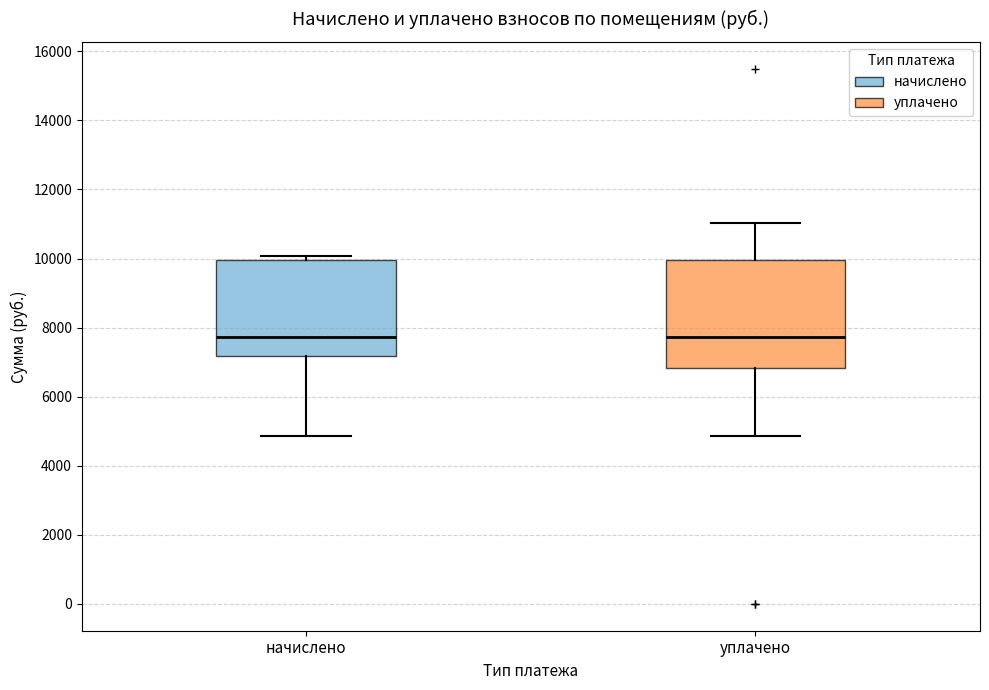

Where is the upper edge of the box for уплачено on the y-axis? The values are not printed on the chart, so give them approximately, as read against the axis.

10000